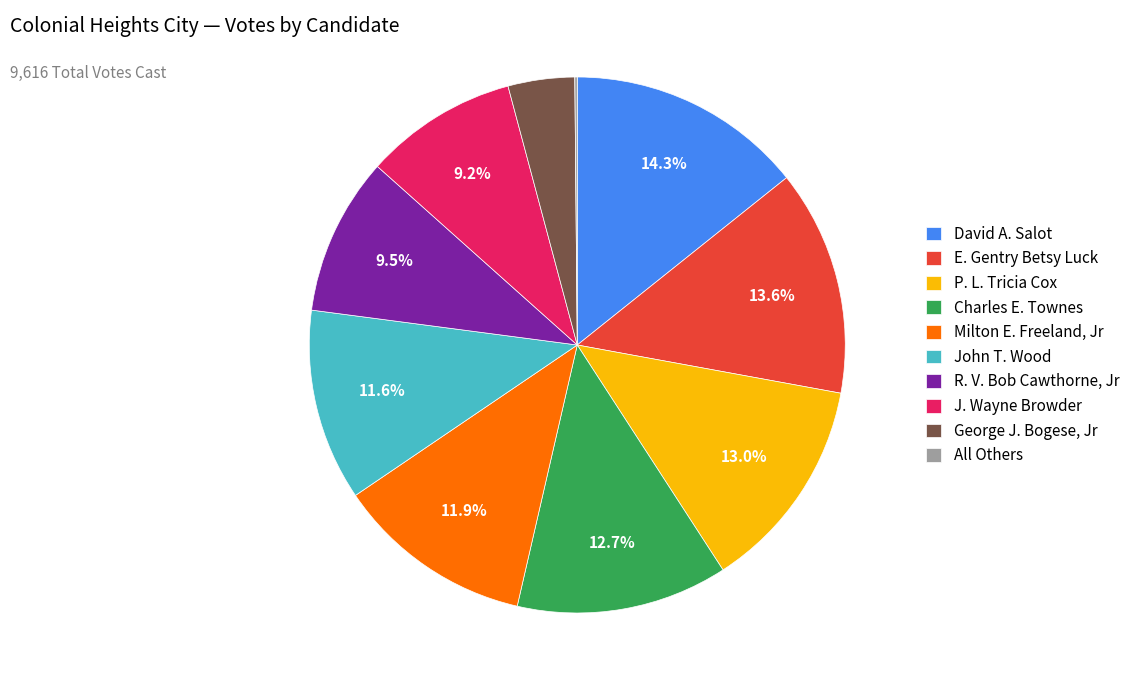

To the nearest percent, what portion does Milton E. Freeland, Jr represent?

12%